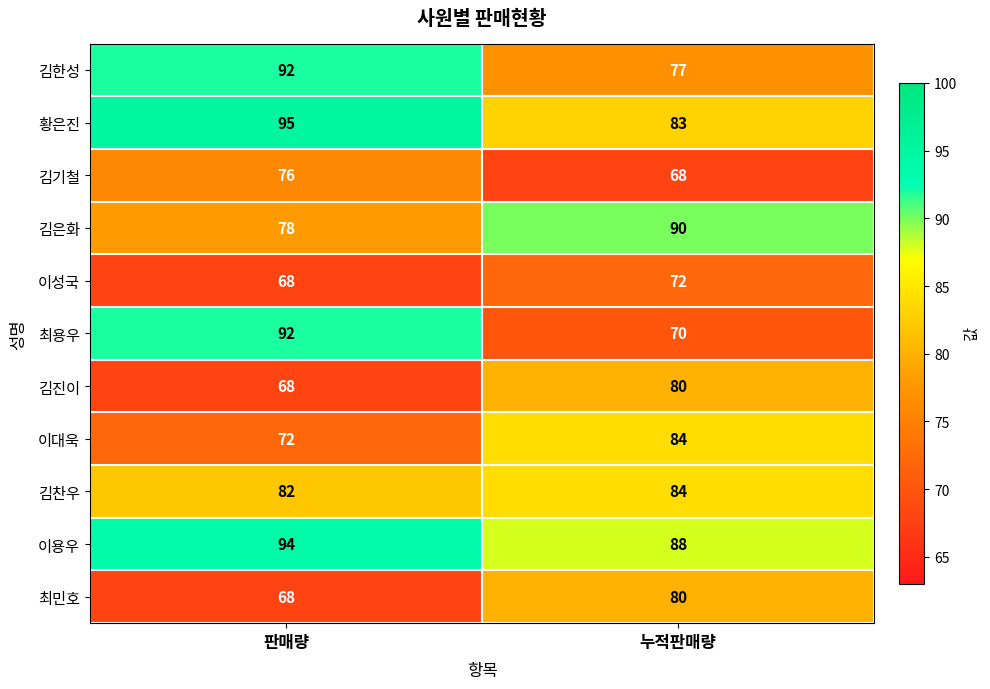

At which label is 김은화 closest to 84?

판매량